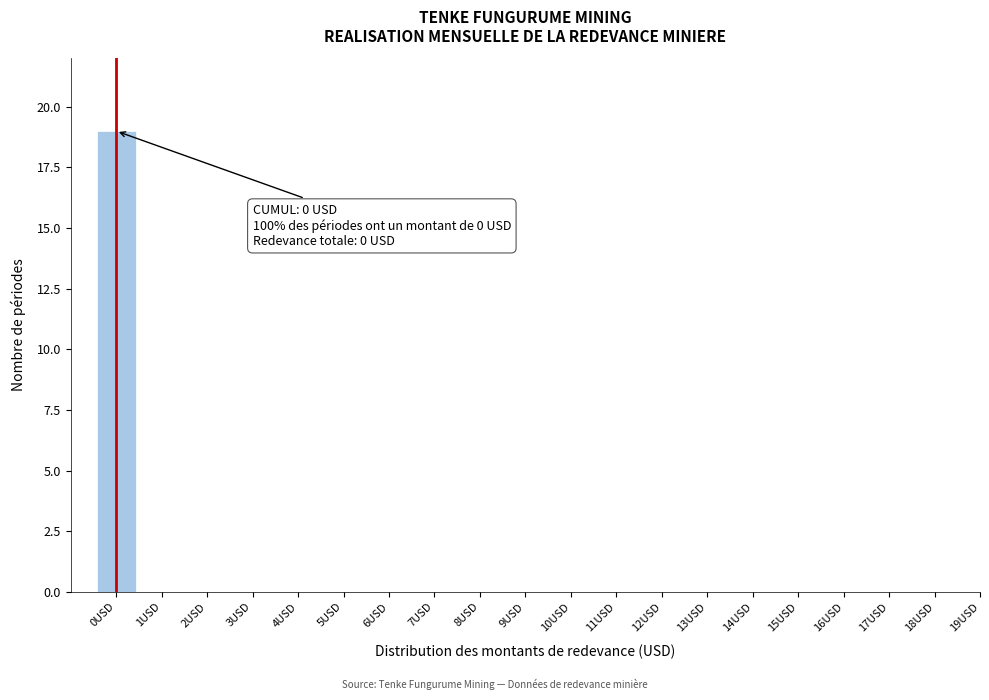

Reading left to right, list all the values displayed in this chart.

0USD=19	1USD=0	2USD=0	3USD=0	4USD=0	5USD=0	6USD=0	7USD=0	8USD=0	9USD=0	10USD=0	11USD=0	12USD=0	13USD=0	14USD=0	15USD=0	16USD=0	17USD=0	18USD=0	19USD=0